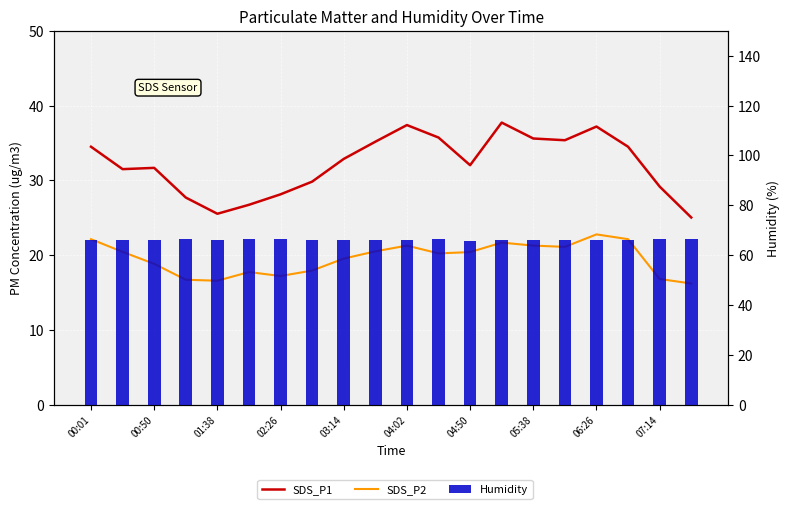

What position from the right is 06:26?

4